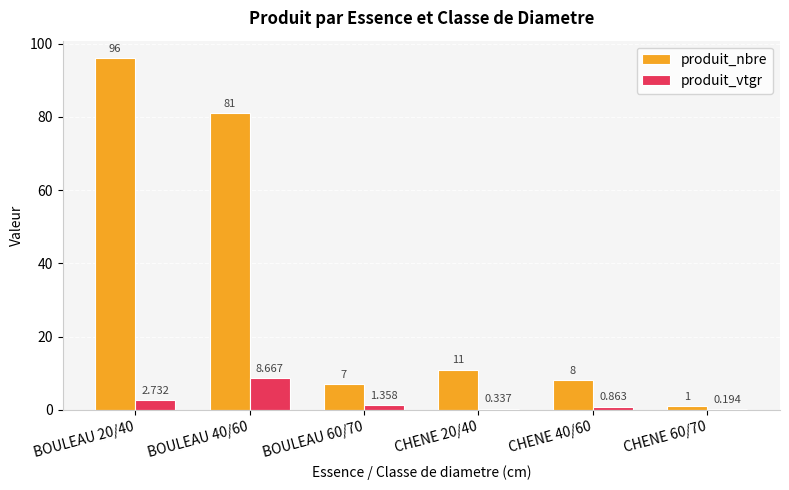

The value of produit_nbre at BOULEAU 60/70 is 3.4. True or false?

False